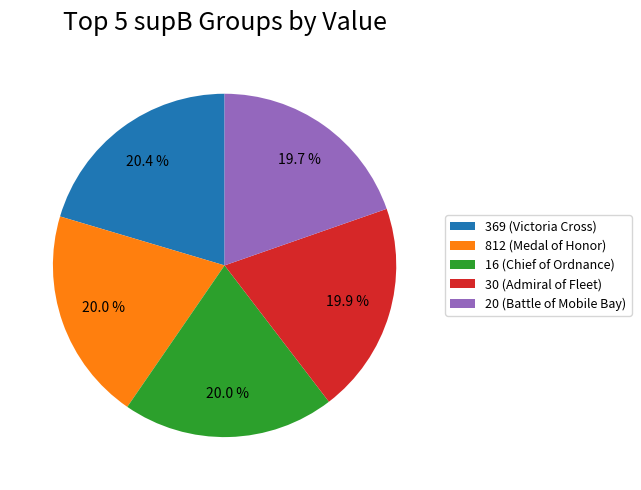

To the nearest percent, what is the difference between the largest and smallest slice percentages?

1%